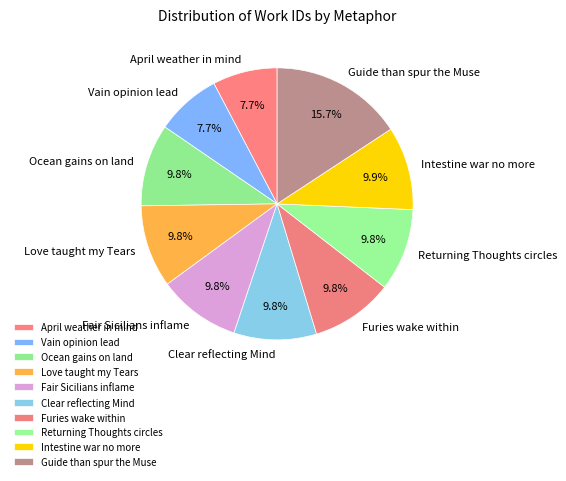

How many segments does this pie chart have?

10